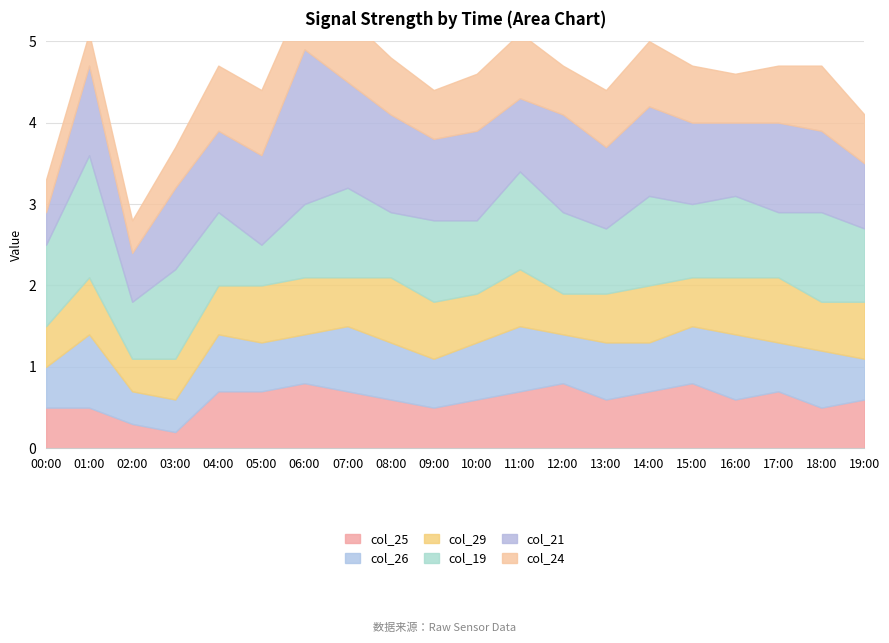

Which series changed the most between 08:00 and 14:00?

col_19